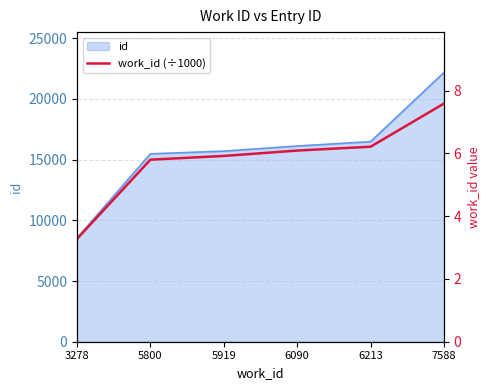

What is the difference between the values at 6090 and 3278?

2.8